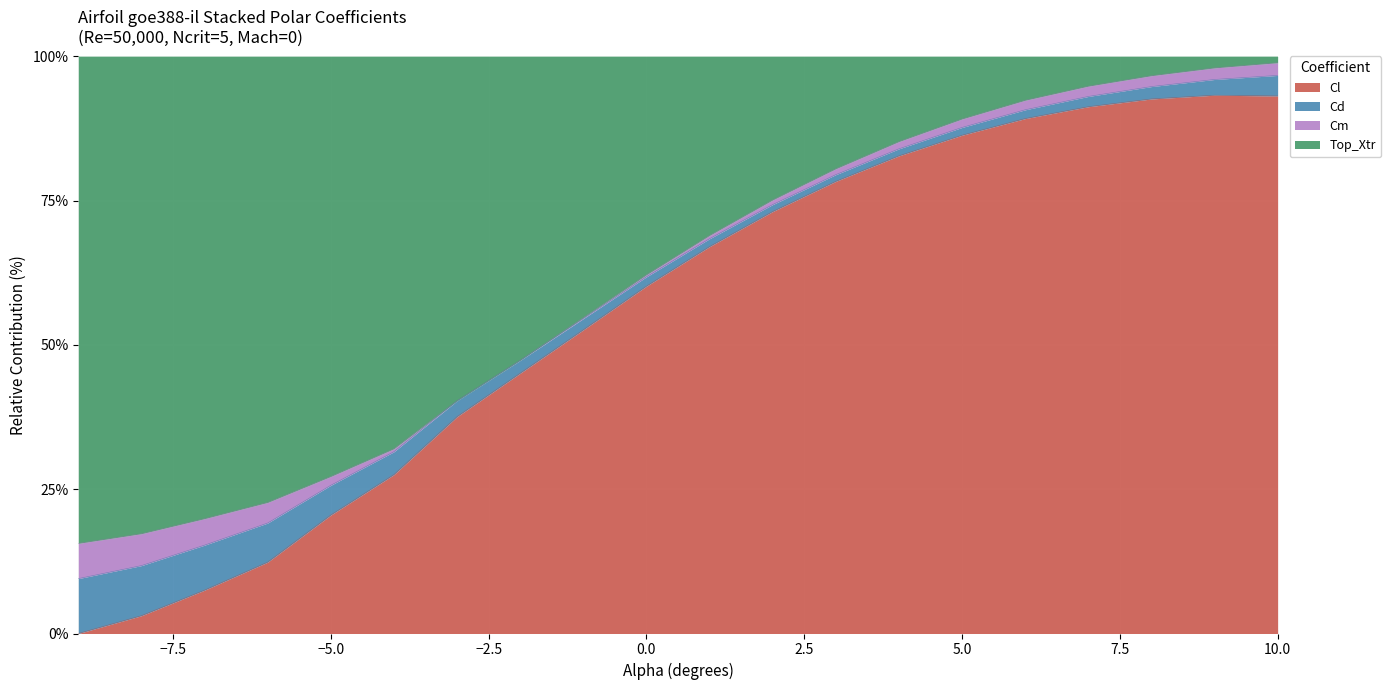

What is the average value of the Cl series?

55.7